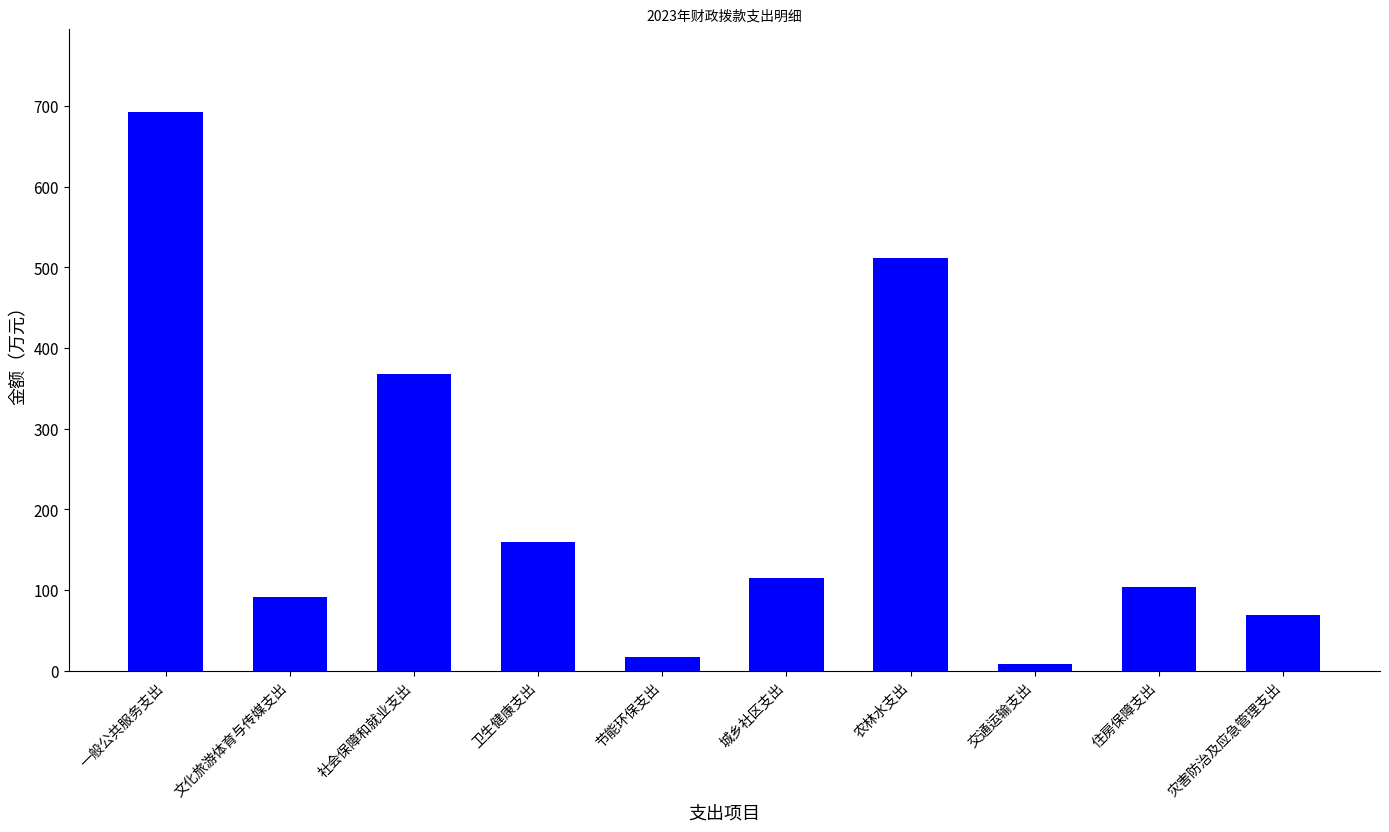

What is the average value?

213.8